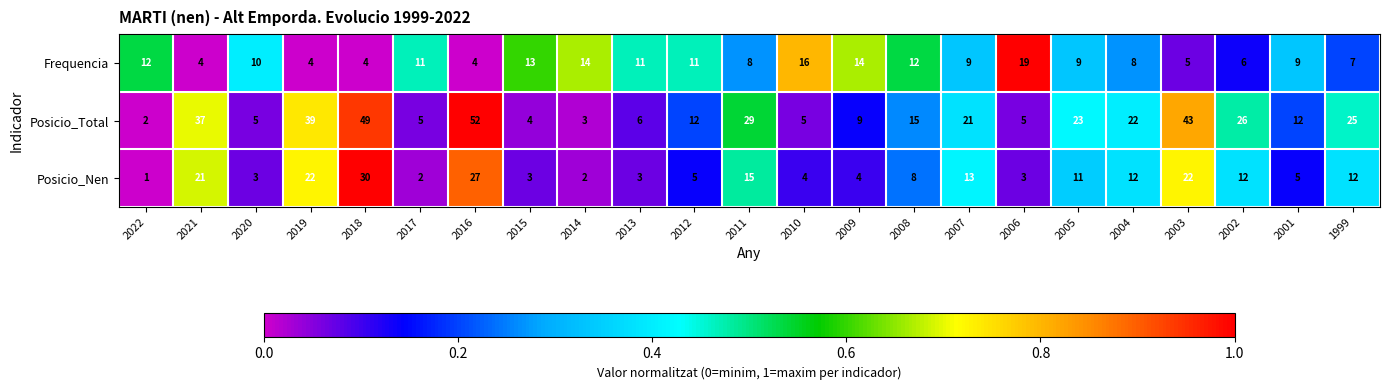

Rank the series at 2011 from lowest to highest value.

Frequencia, Posicio_Nen, Posicio_Total